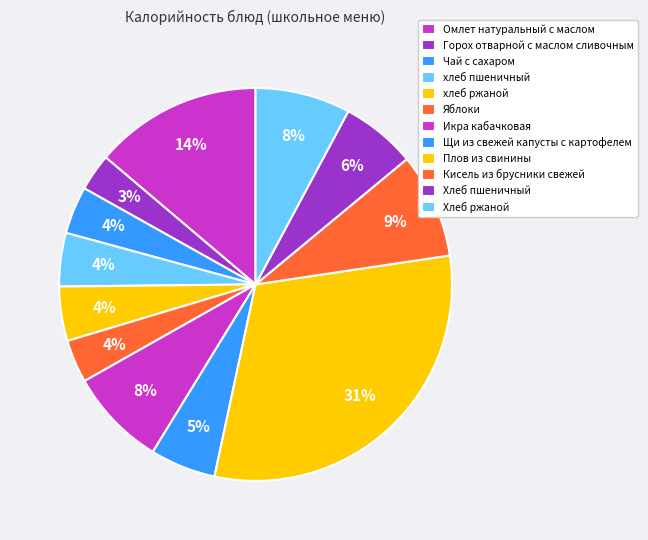

True or false: Икра кабачковая accounts for 8% of the total.

True